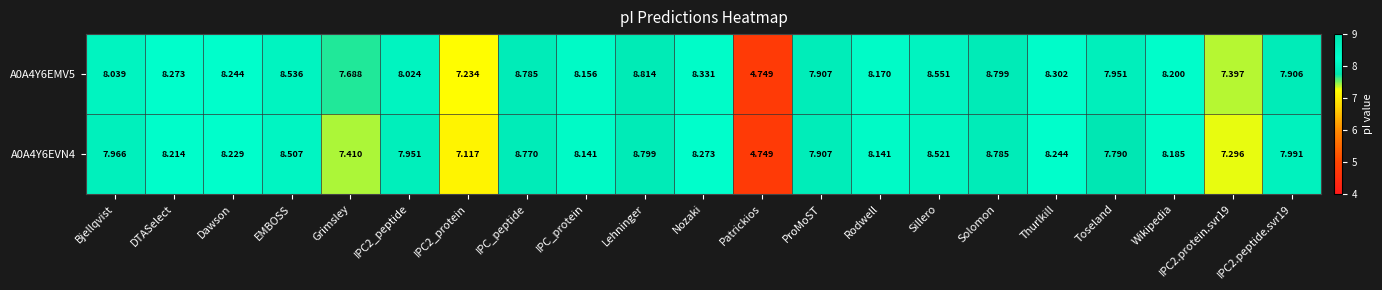

At which category is the sum across all series the highest?

Lehninger